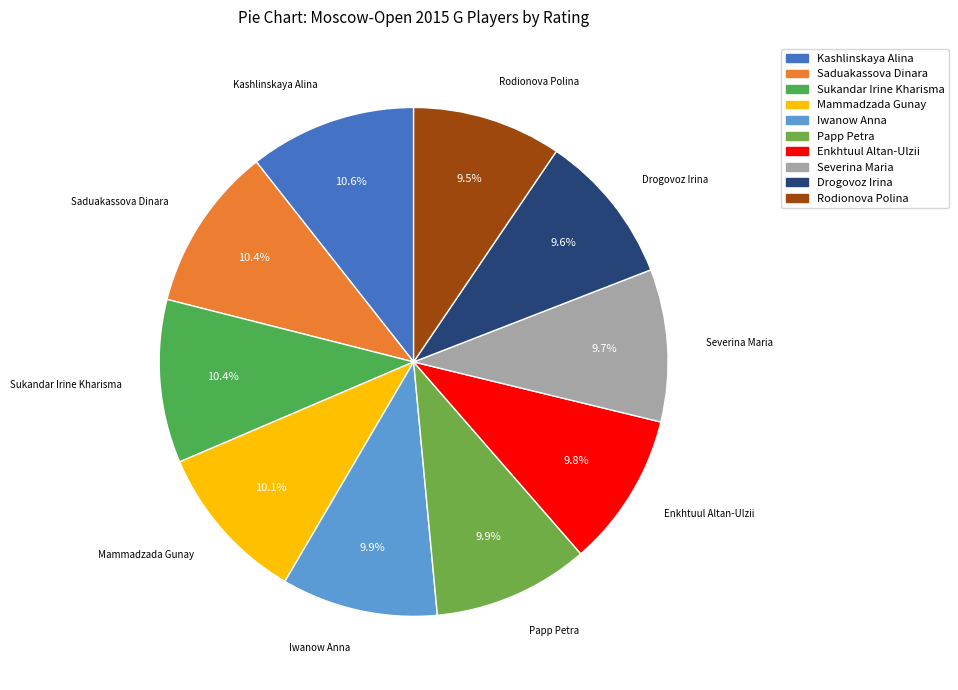

To the nearest percent, what portion does Sukandar Irine Kharisma represent?

10%